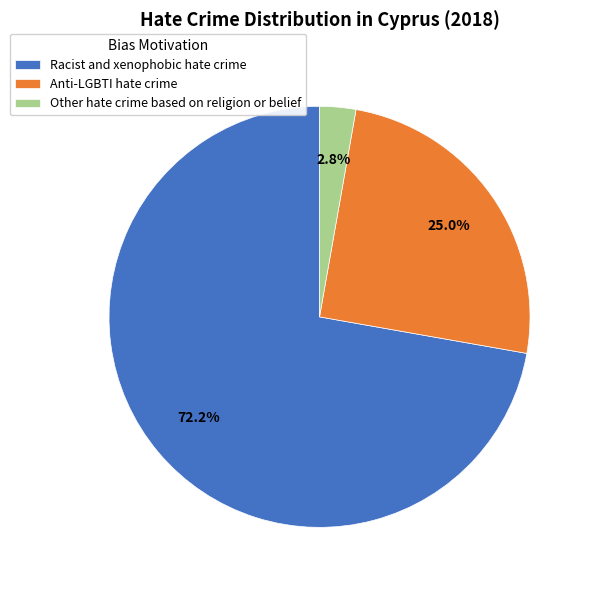

The Anti-LGBTI hate crime slice represents 25% of the pie. True or false?

True